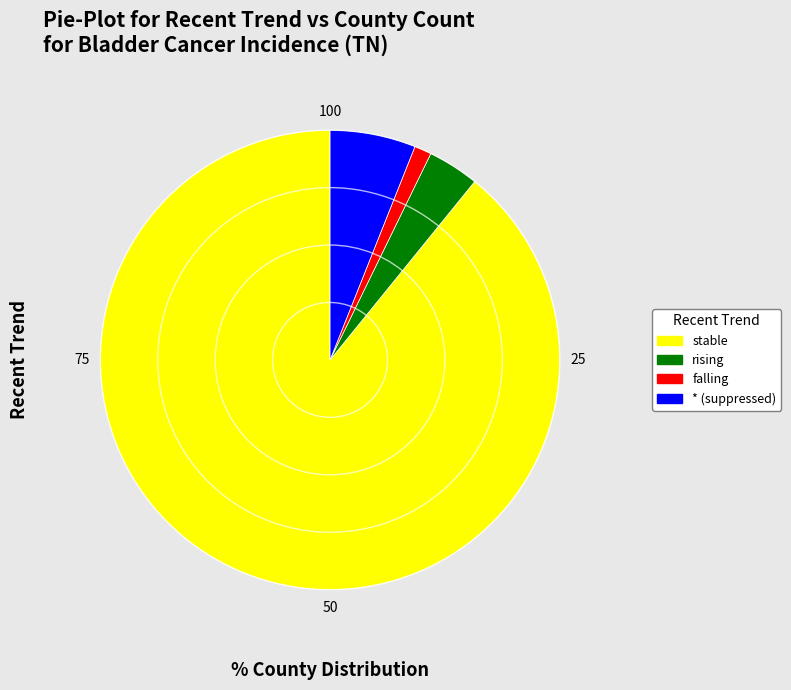

Is it true that stable is 89% of the pie?

True